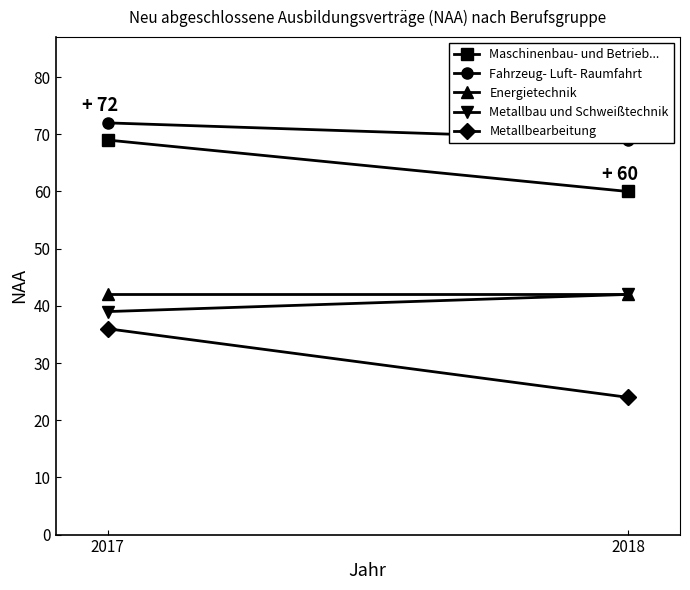

What is the difference between the Metallbearbeitung values at 2017 and 2018?

12